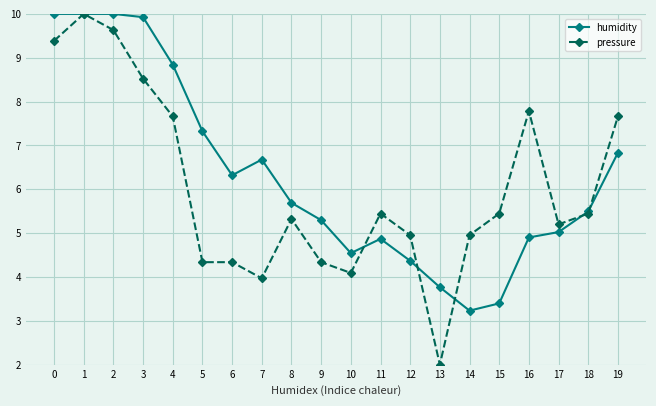

What are all the series names shown in the legend?

humidity, pressure